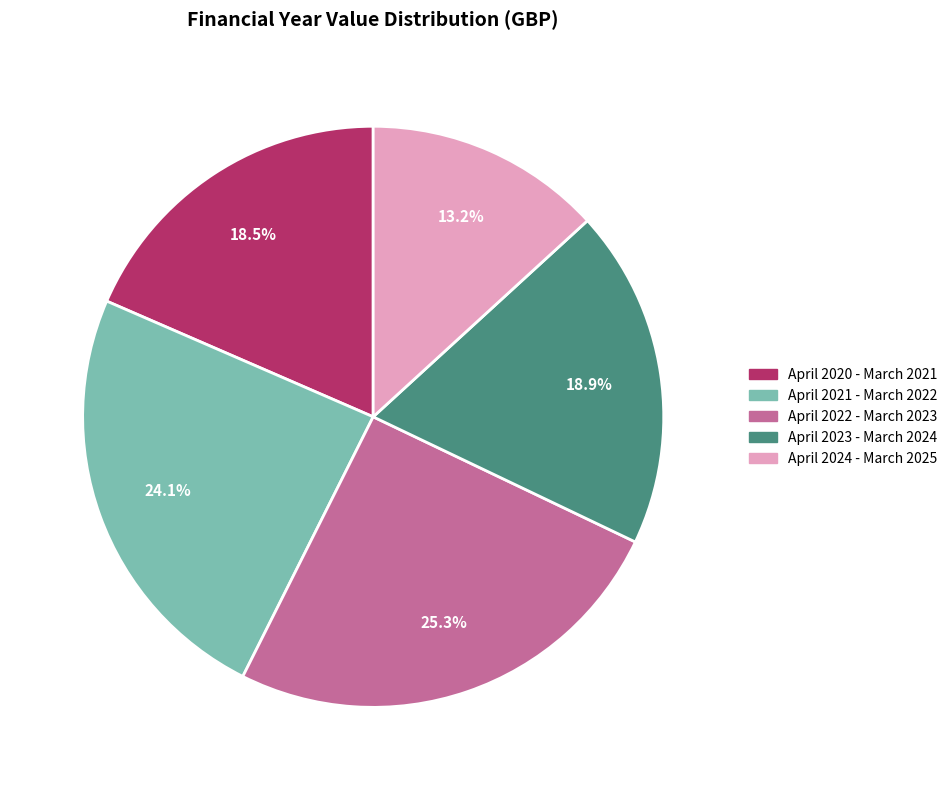

Is there a majority slice in this chart?

No